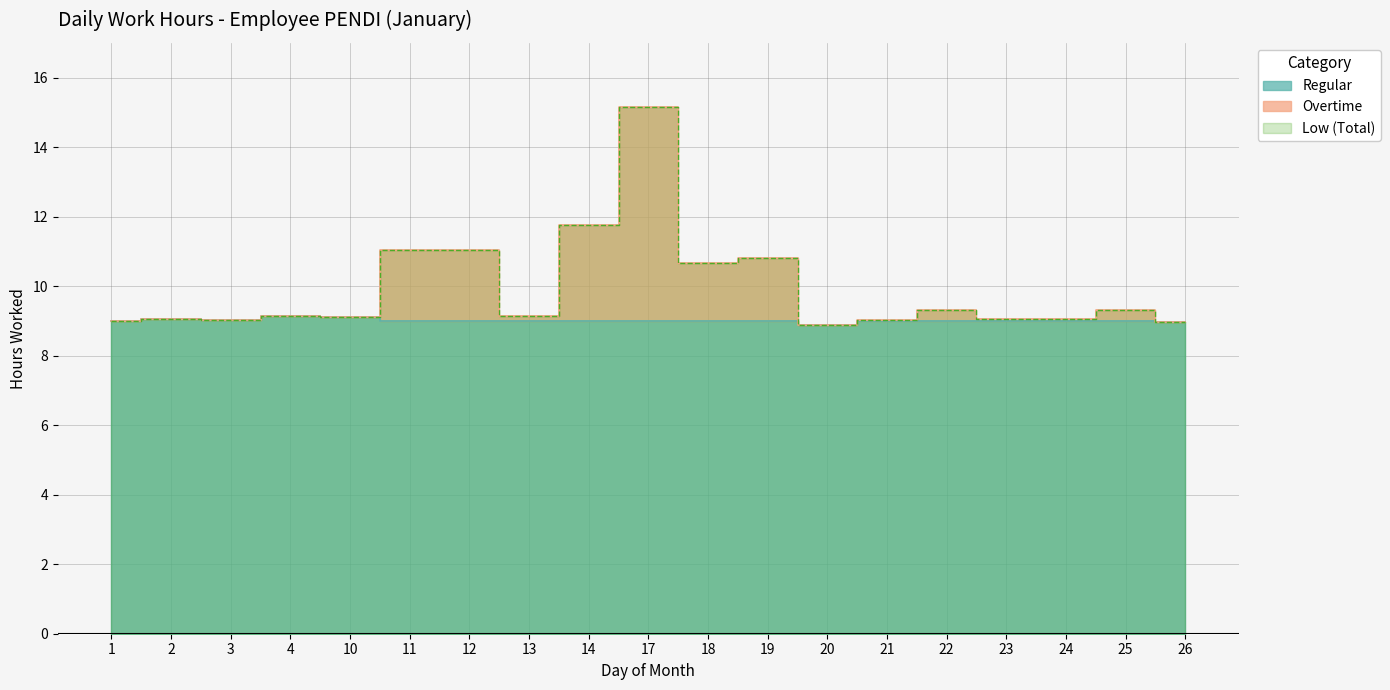

How many distinct data groups are displayed?

3